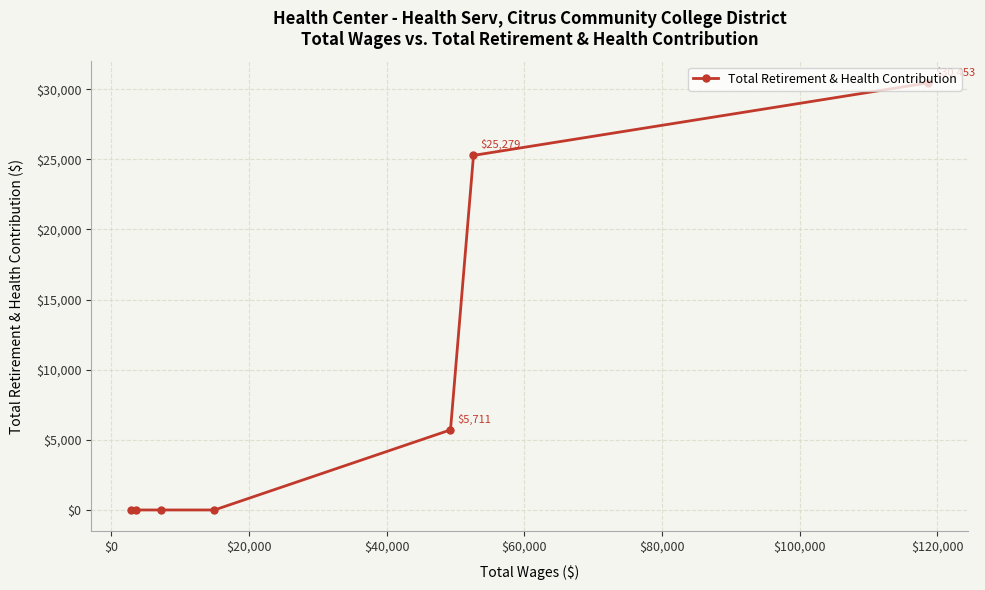

Reading left to right, list all the values displayed in this chart.

0	0	0	0	5711	25279	30453